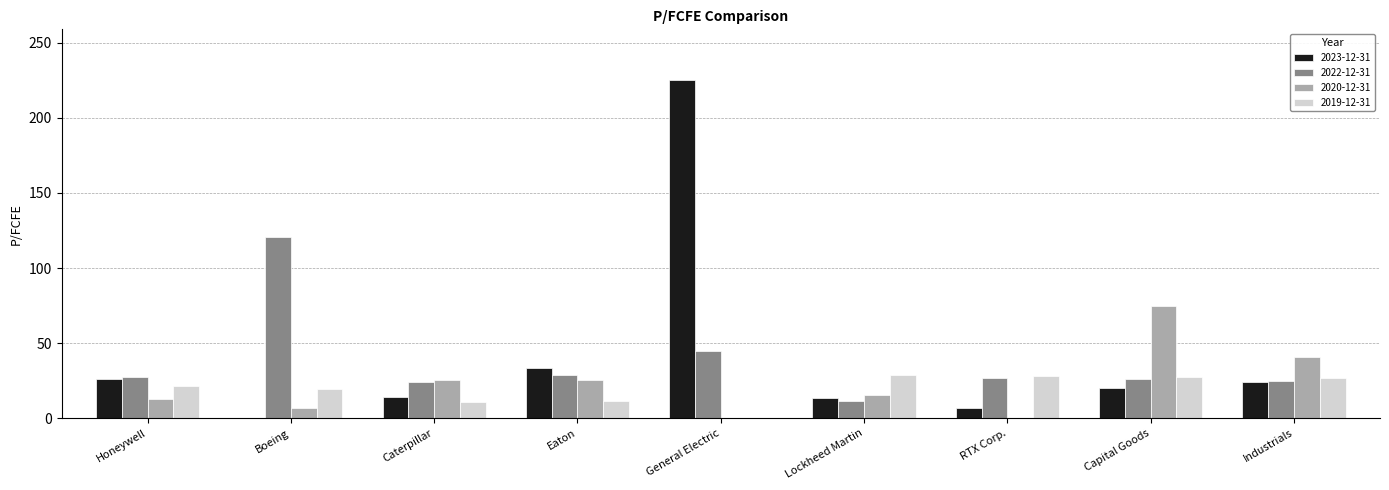

Which series has the largest total across all categories?

2023-12-31